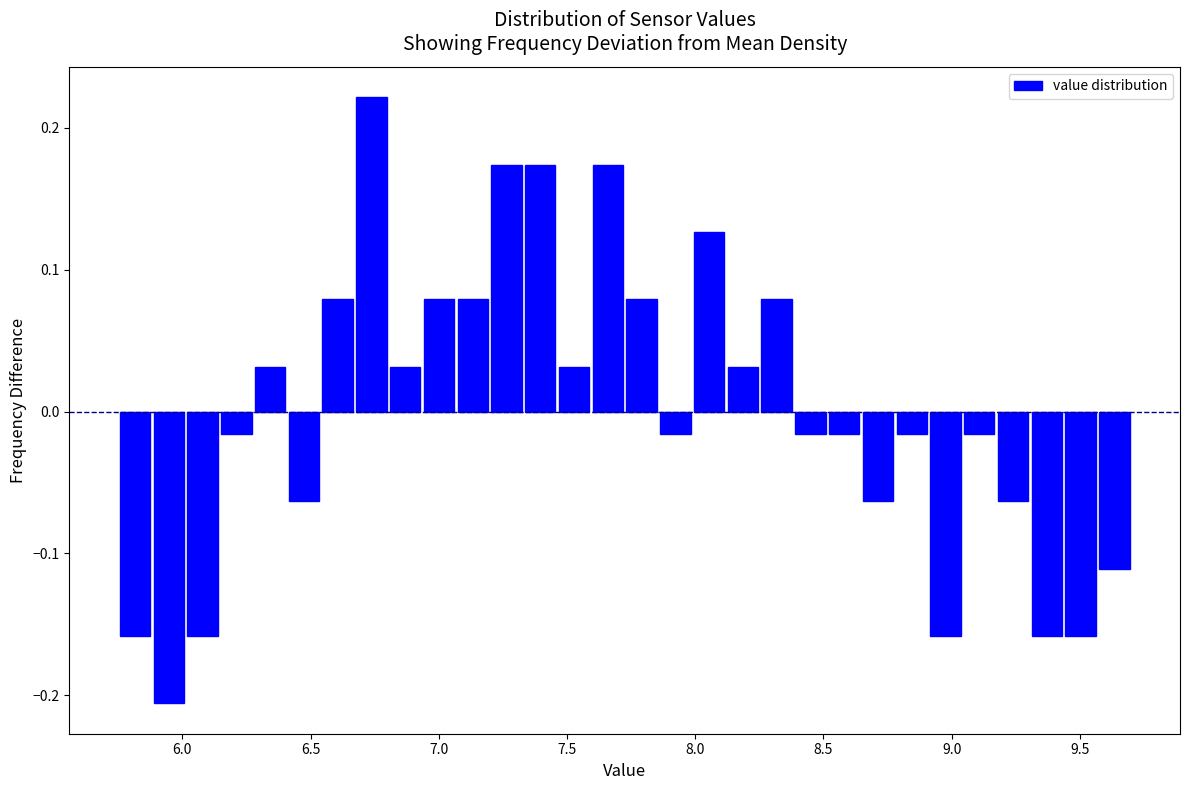

Read against the x-axis, roughly where is the centre of the tallest bar?

6.75